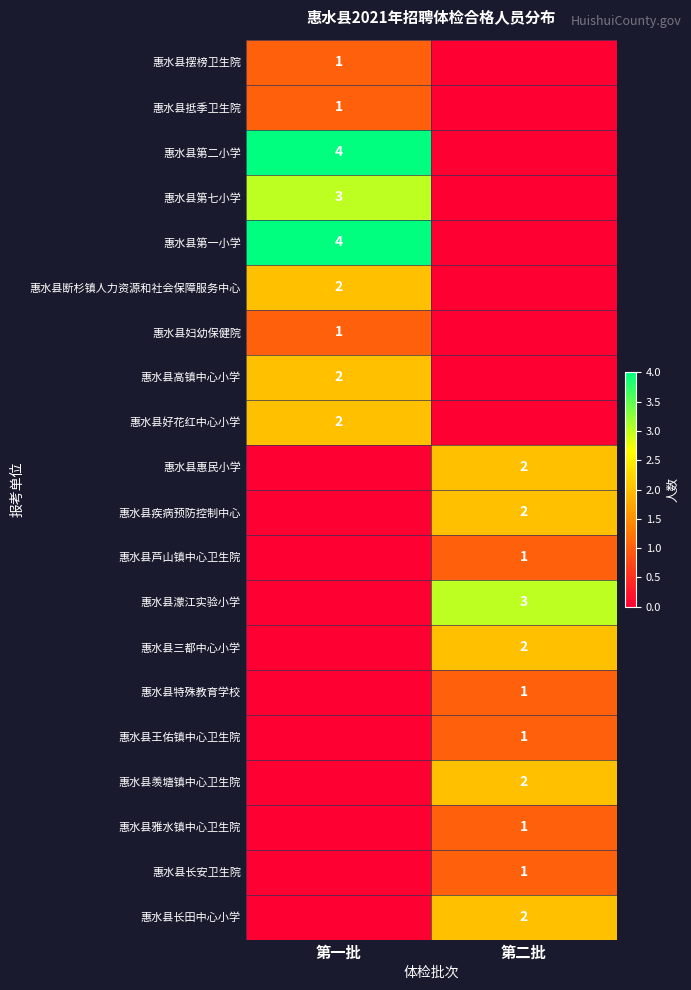

Is it true that 惠水县第二小学 equals 4 at 第一批?

True